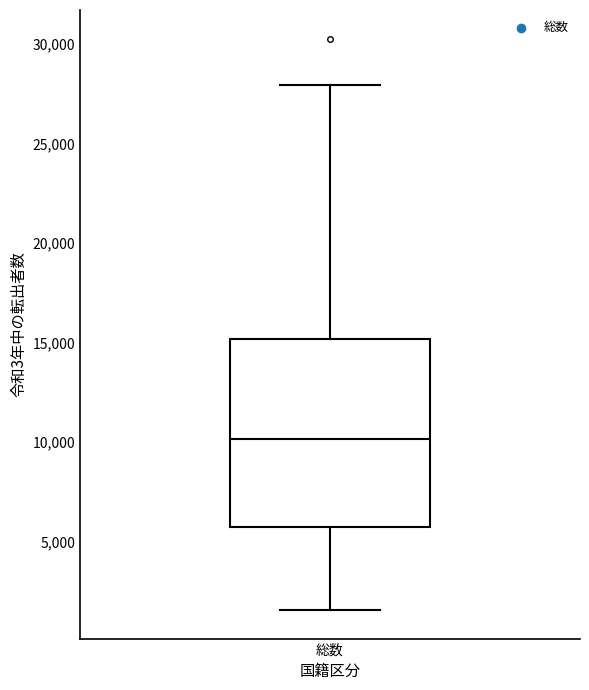

Transcribe this box plot: give where the median line is, the range the box spans, and where the two whiskers end, as read against the y-axis. The values are not printed on the chart, so give them approximately, as read against the axis.

median 10000, box 5500 to 15000, whiskers 1500 to 28000